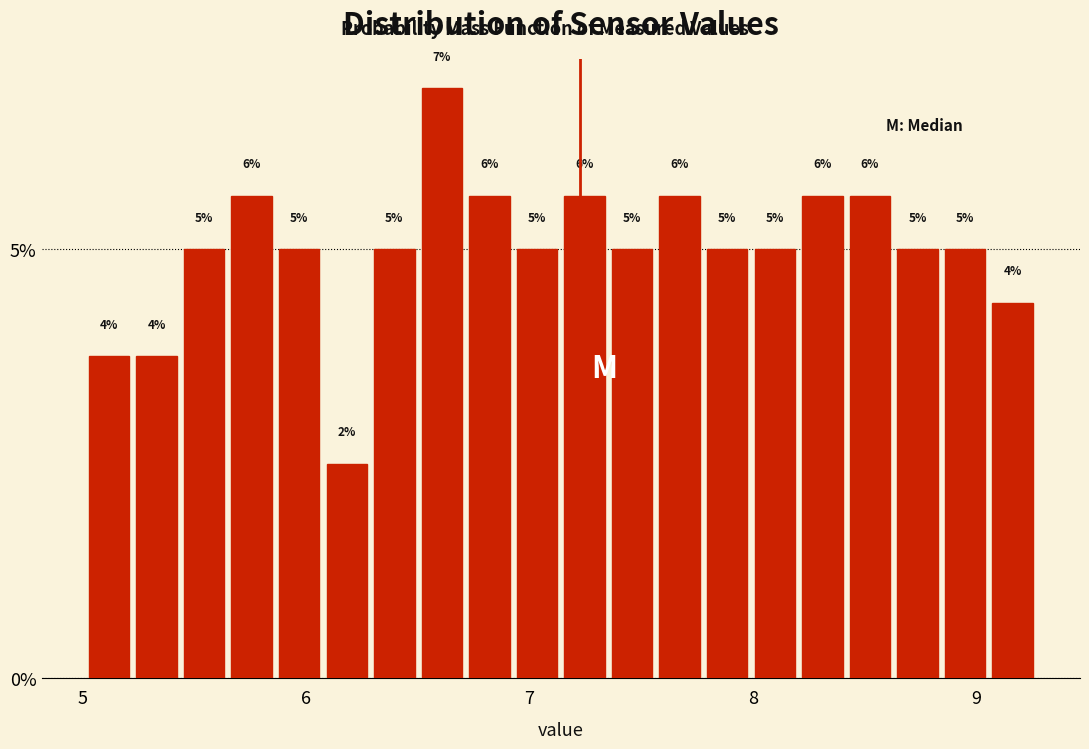

Read against the x-axis, roughly where is the centre of the tallest bar?

6.6